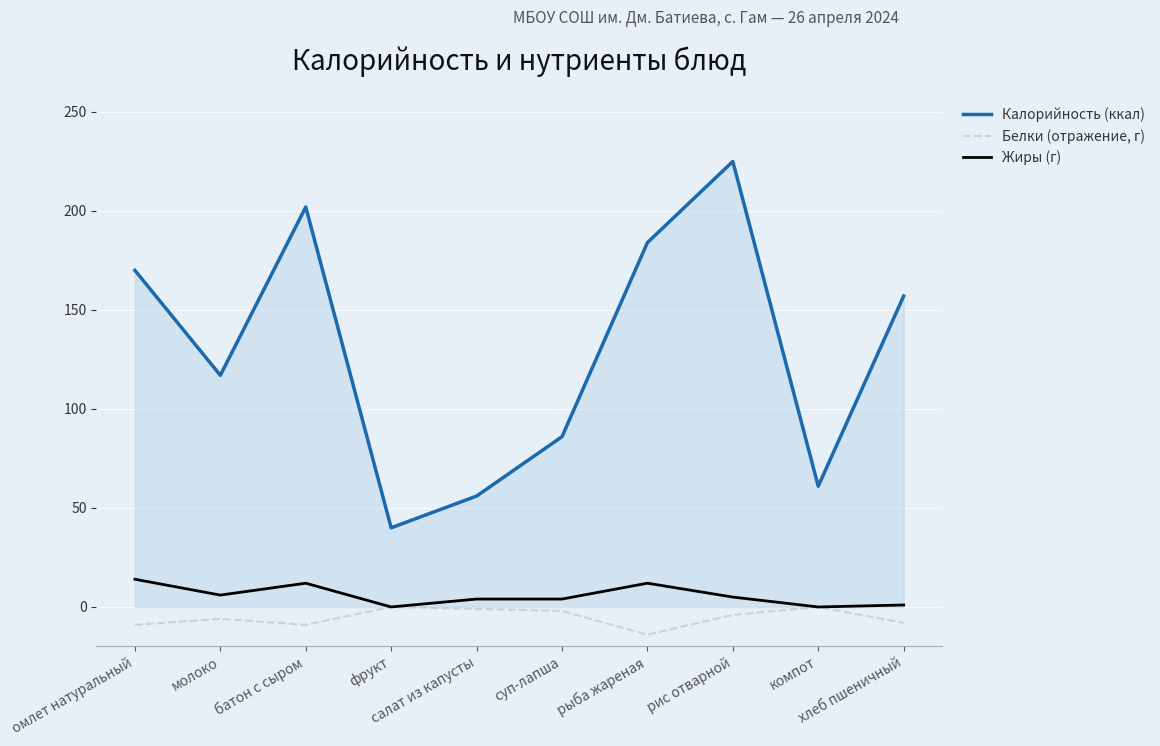

What is the average value of the Калорийность (ккал) series?

130